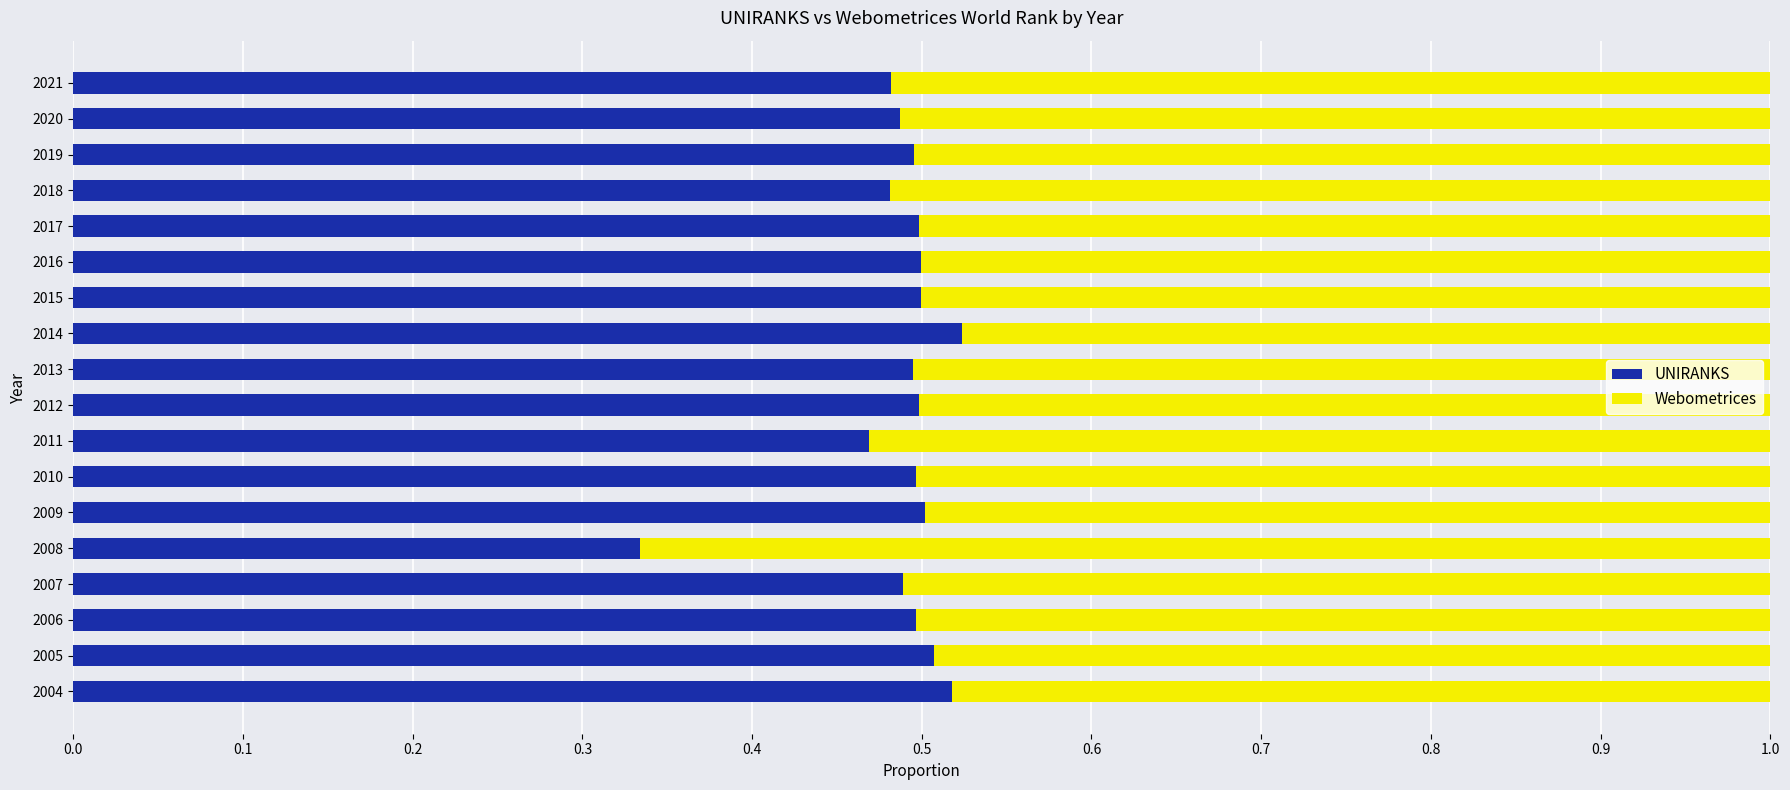

How many UNIRANKS values are between 0 and 1?

18